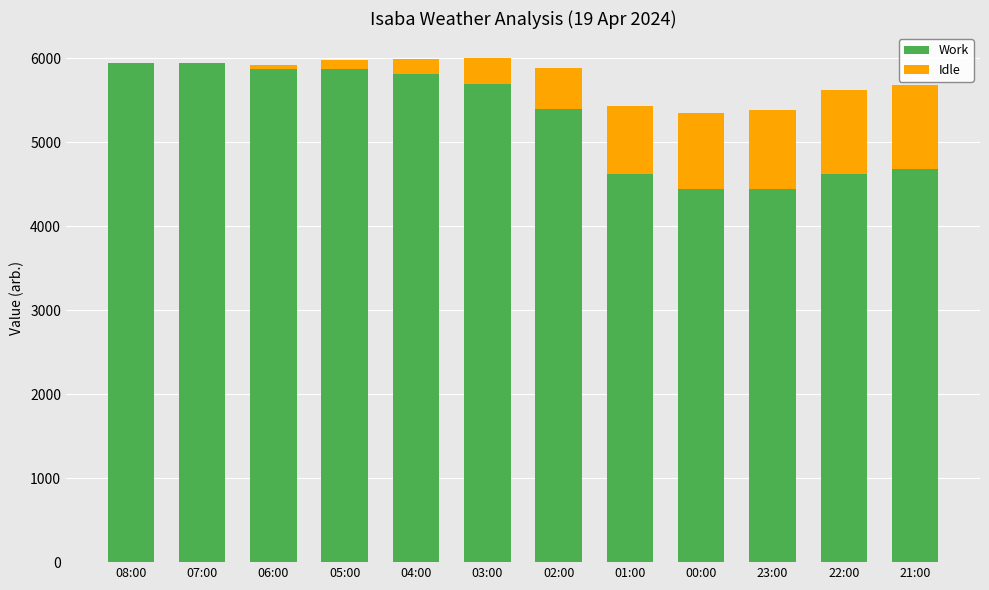

True or false: Work has a value of 5880.0 at 06:00.

True